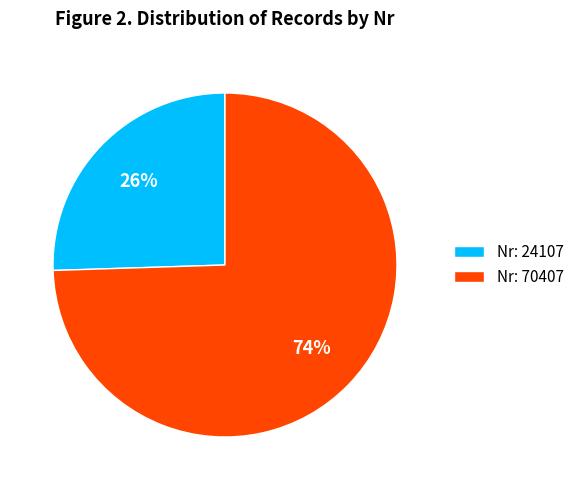

Is the sum of Nr: 24107 and Nr: 70407 greater than half?

Yes